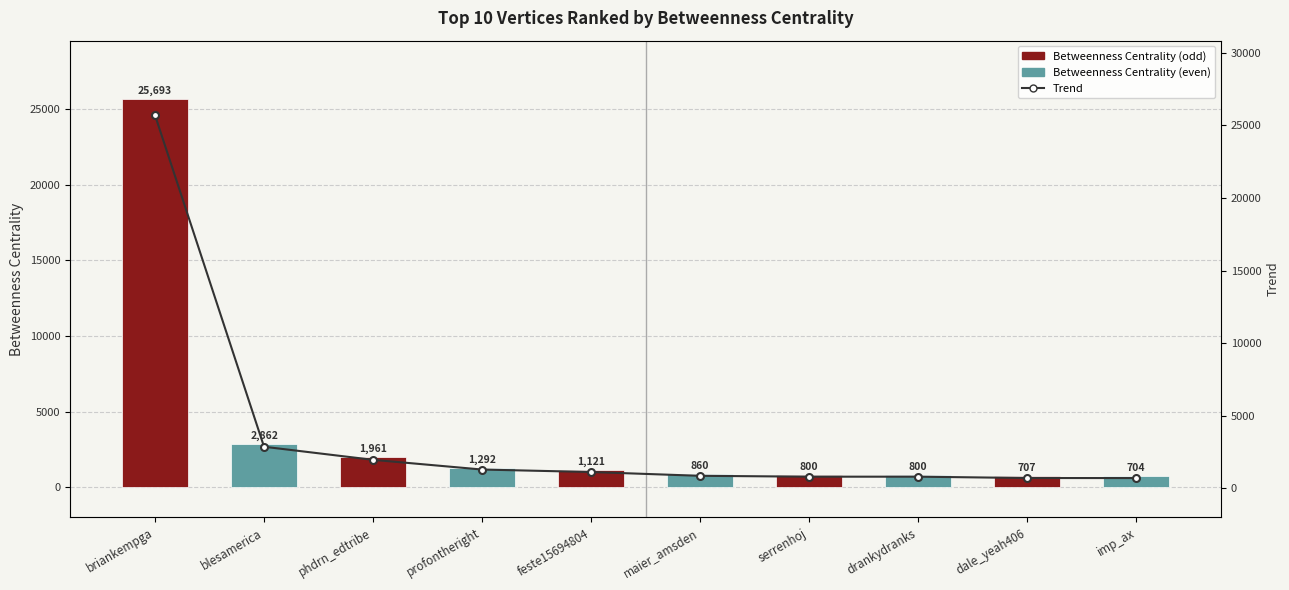

How many data points in Betweenness Centrality are above 1120?

5